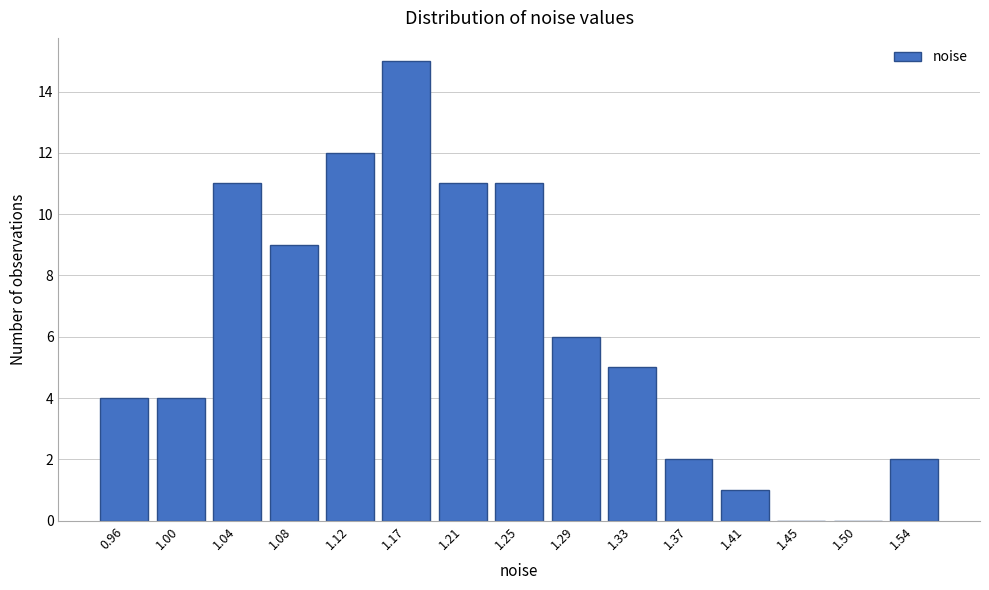

Reading left to right, transcribe all the data shown in this chart.

0.96=4	1.00=4	1.04=11	1.08=9	1.12=12	1.17=15	1.21=11	1.25=11	1.29=6	1.33=5	1.37=2	1.41=1	1.45=0	1.50=0	1.54=2